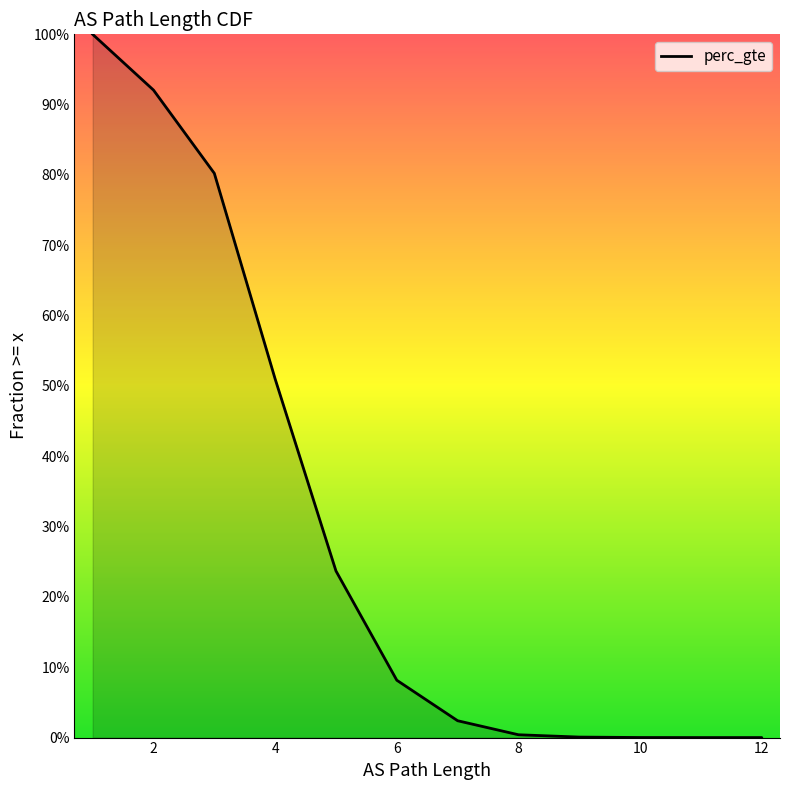

How many values are above zero?

12